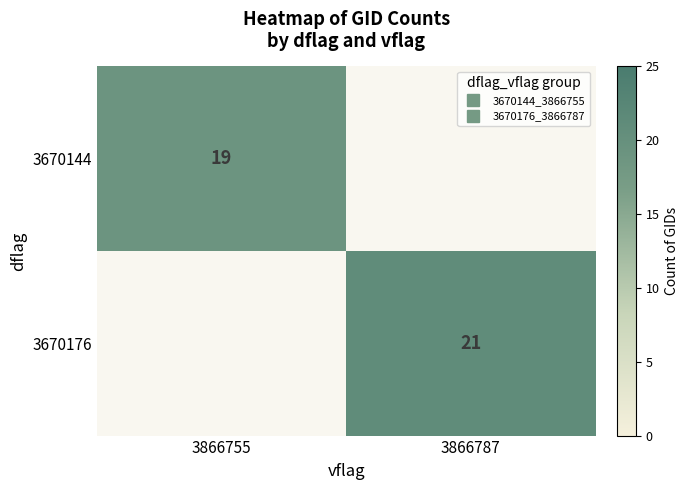

What is the sum of the 3670176 values at 3866755 and 3866787?

21